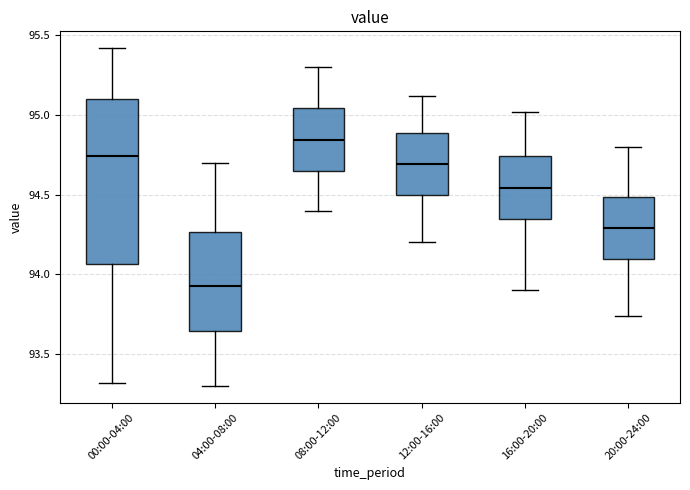

Reading left to right, read every box against the y-axis: the position of its median line, the range the box covers, and the ends of its whiskers. The values are not printed on the chart, so give them approximately, as read against the axis.

00:00-04:00: median 94.75, box 94.05 to 95.10, whiskers 93.30 to 95.40
04:00-08:00: median 93.95, box 93.65 to 94.25, whiskers 93.30 to 94.70
08:00-12:00: median 94.85, box 94.65 to 95.05, whiskers 94.40 to 95.30
12:00-16:00: median 94.70, box 94.50 to 94.90, whiskers 94.20 to 95.10
16:00-20:00: median 94.55, box 94.35 to 94.75, whiskers 93.90 to 95.00
20:00-24:00: median 94.30, box 94.10 to 94.50, whiskers 93.75 to 94.80